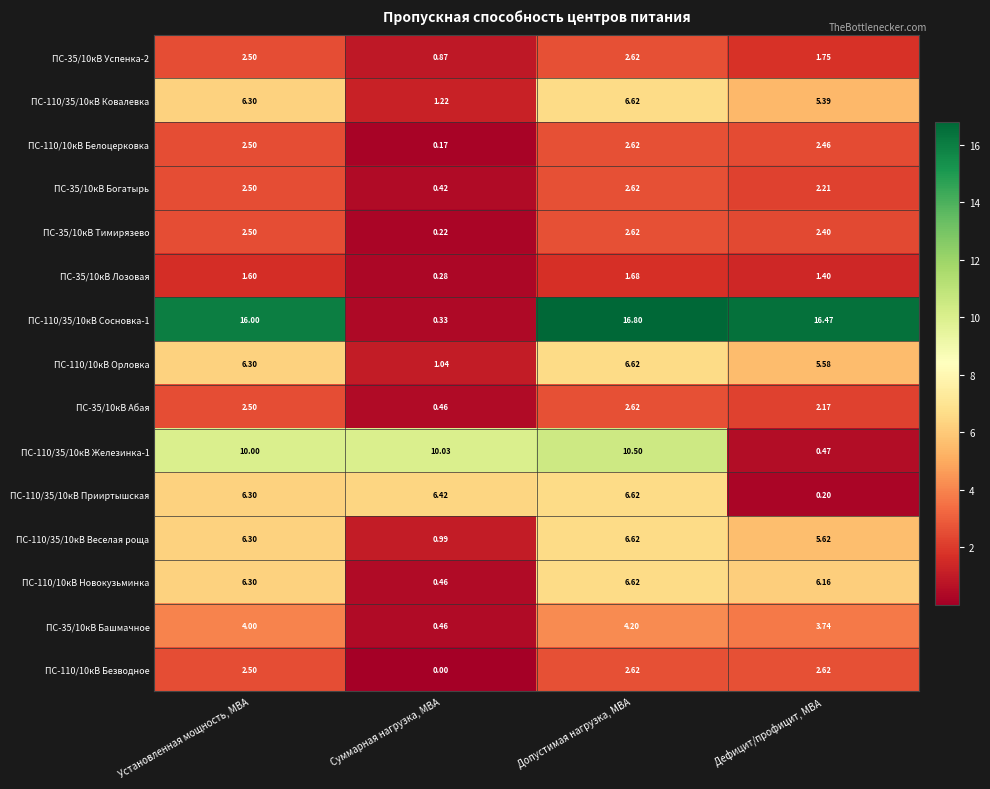

Which label corresponds to the largest value in the chart?

Допустимая нагрузка, МВА